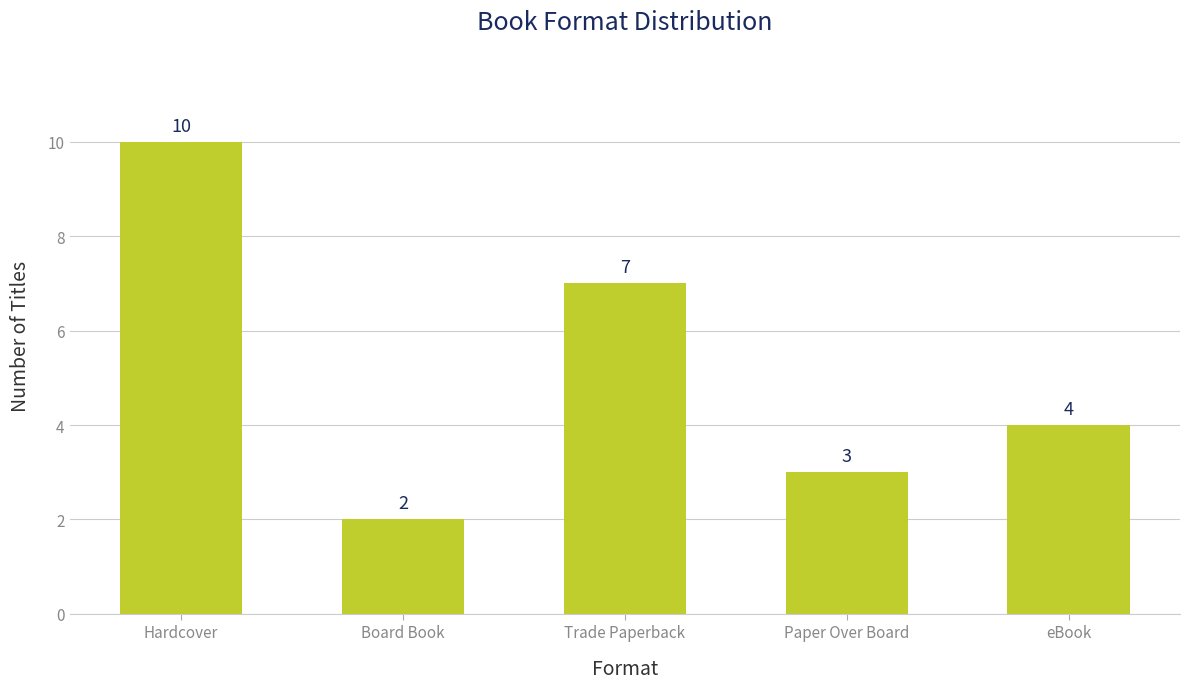

At which label does the data first exceed 4?

Hardcover